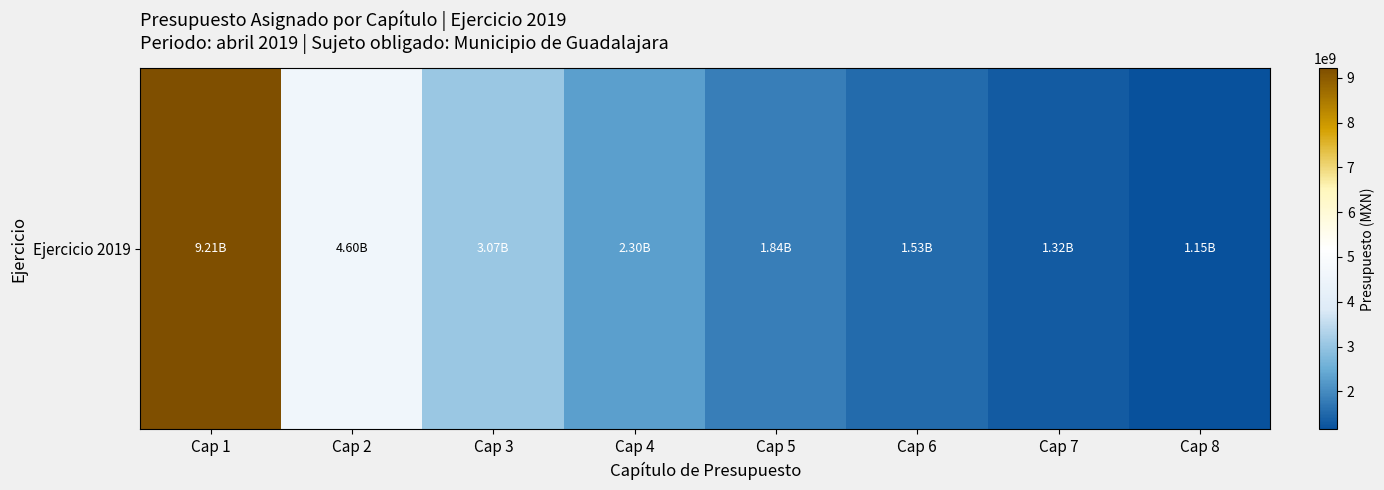

What is the smallest value displayed?

1151054679.8